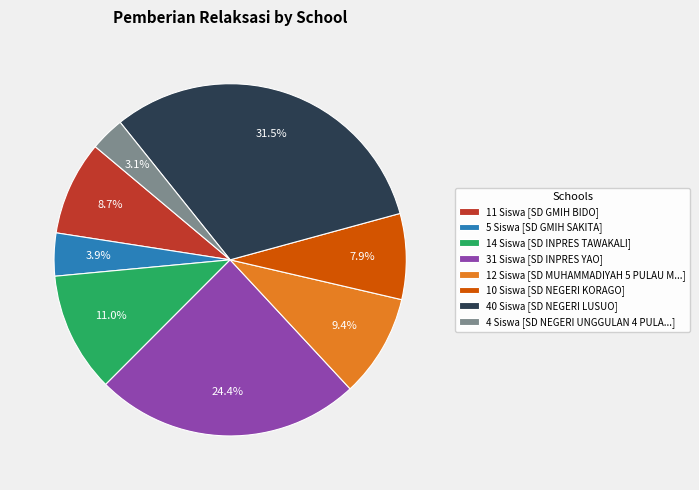

What percentage is NOT represented by 14 Siswa [SD INPRES TAWAKALI]?

89.0%